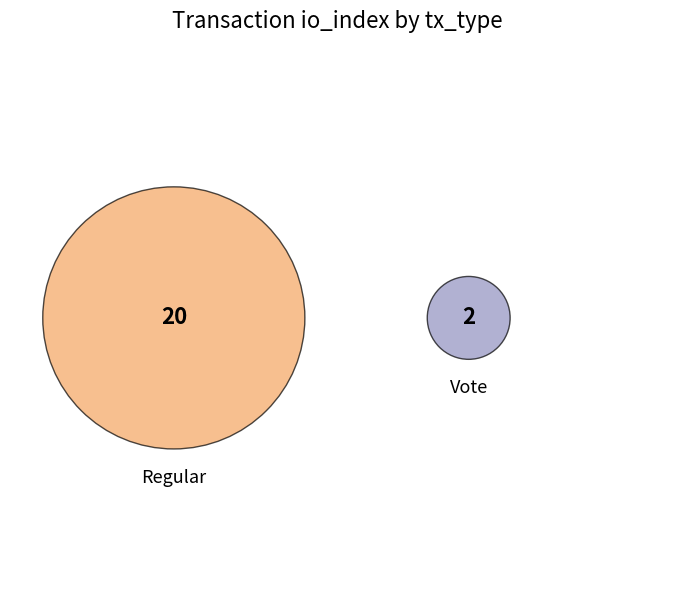

Is the sum of Regular (io_index=20) and Vote (io_index=2) greater than half?

Yes